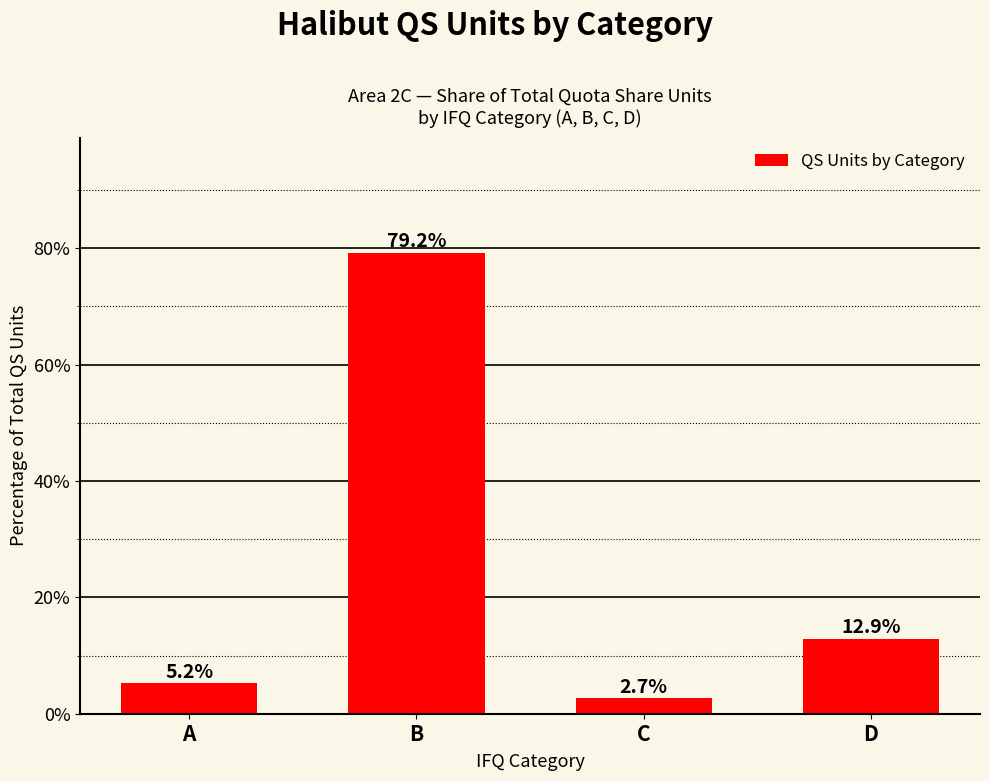

Reading left to right, extract all data points from this chart.

A=5.2	B=79.2	C=2.7	D=12.9